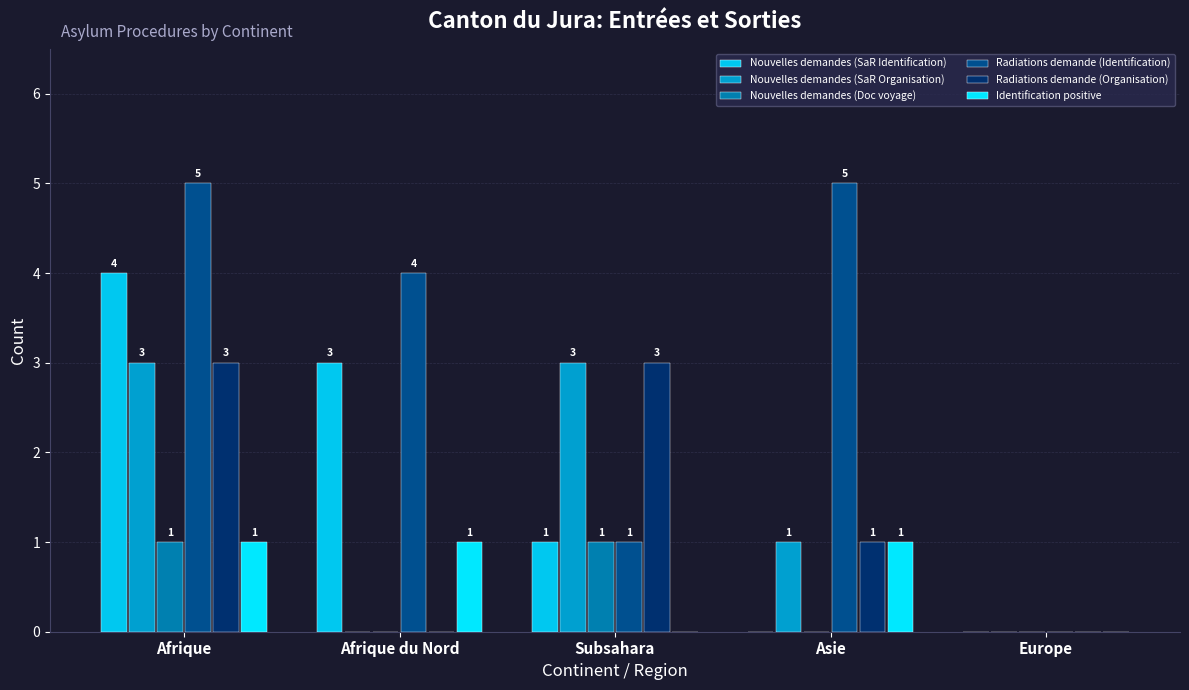

Which series has the largest total across all categories?

Radiations demande (Identification)